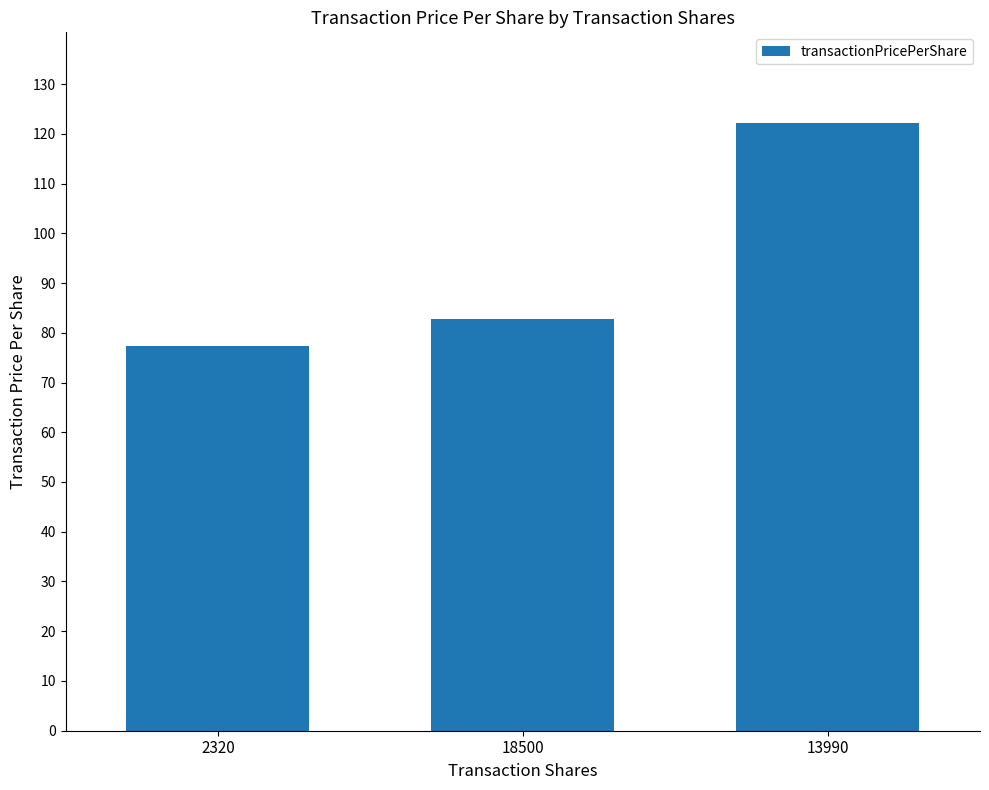

True or false: the data shows 44.7 at 2320.

False